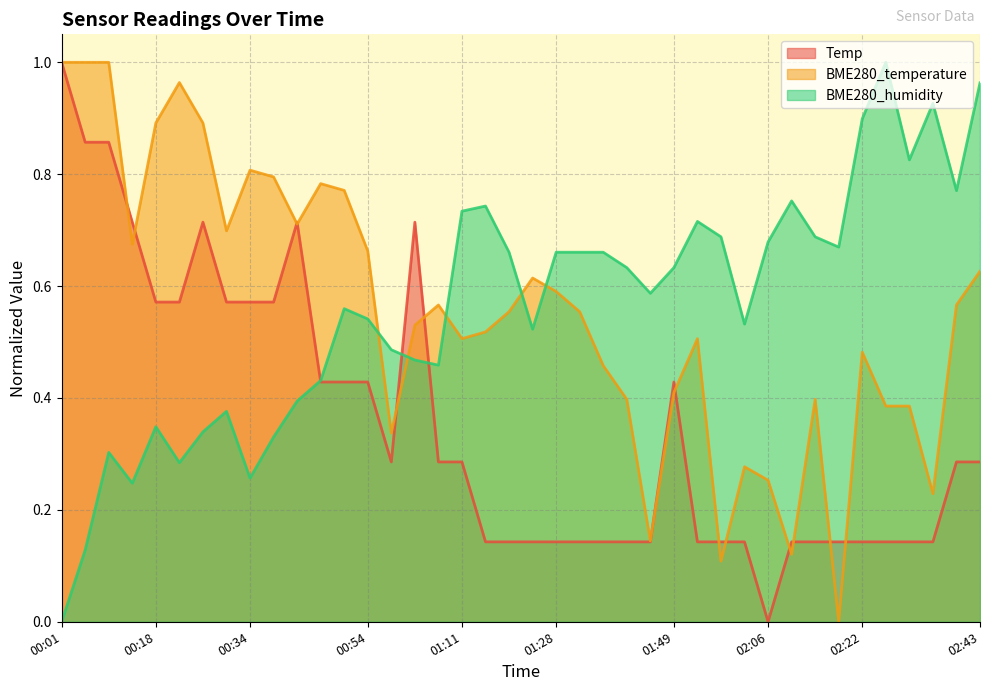

In Temp, how many points are higher than both neighbors (excluding endpoints)?

4